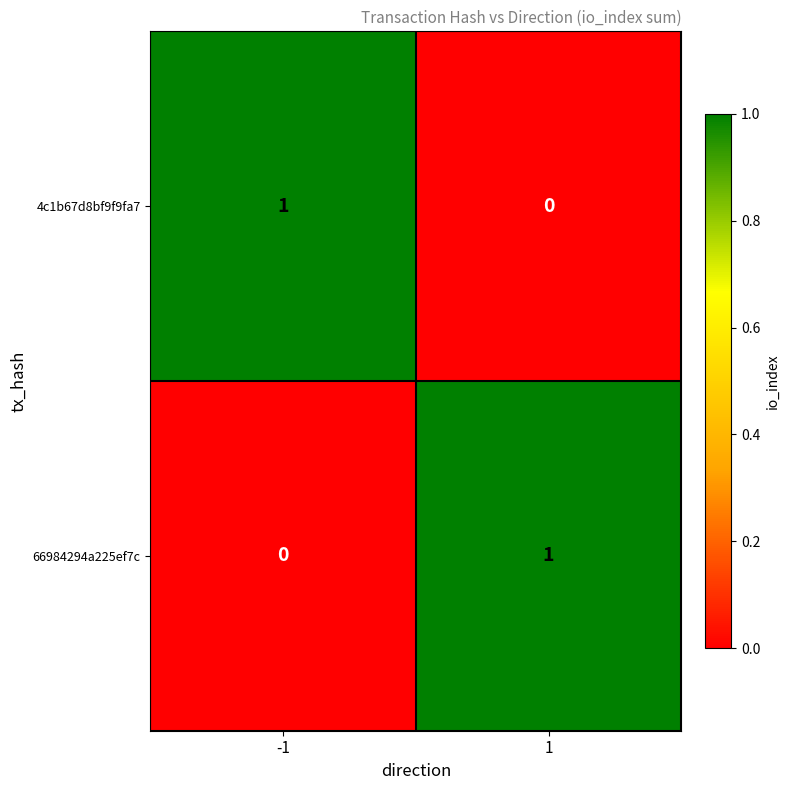

At -1, list the series in order from largest to smallest.

4c1b67d8bf9f9fa7, 66984294a225ef7c